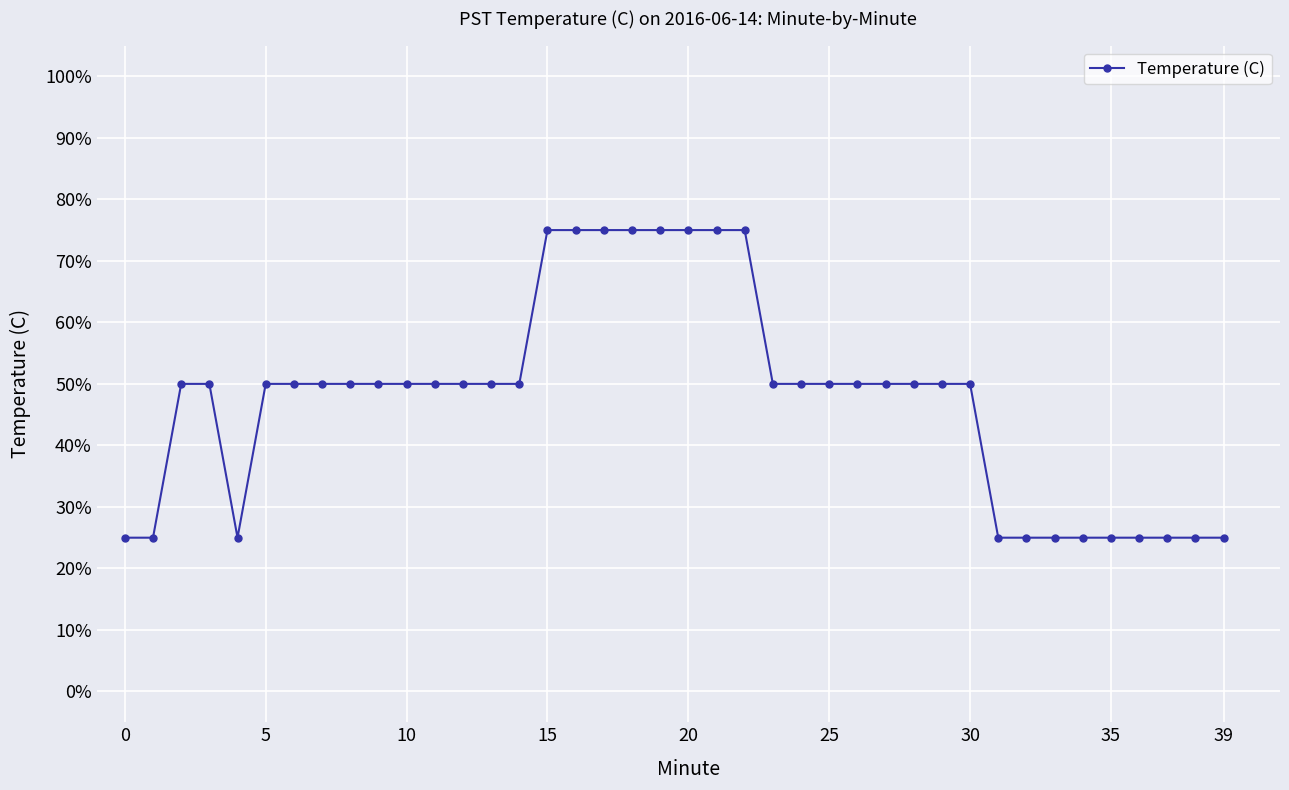

Does the chart have visible grid lines?

Yes